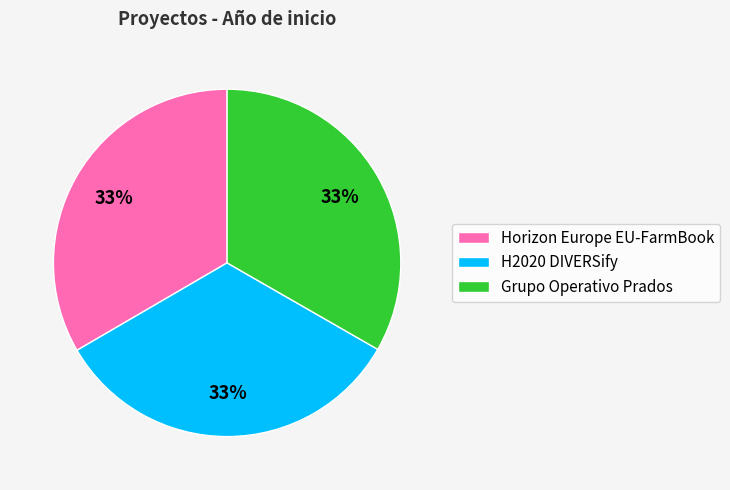

True or false: H2020 DIVERSify accounts for 33% of the total.

True